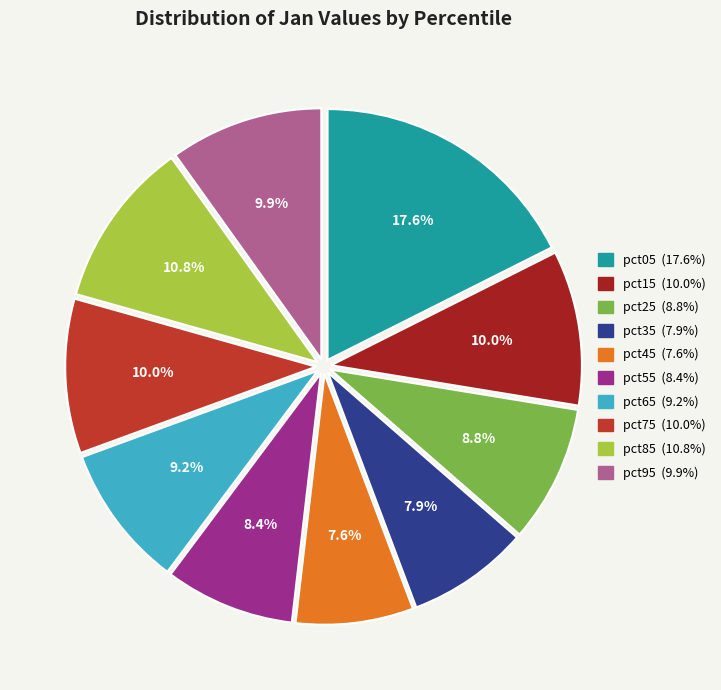

How much of the chart is everything except pct75?

90.0%